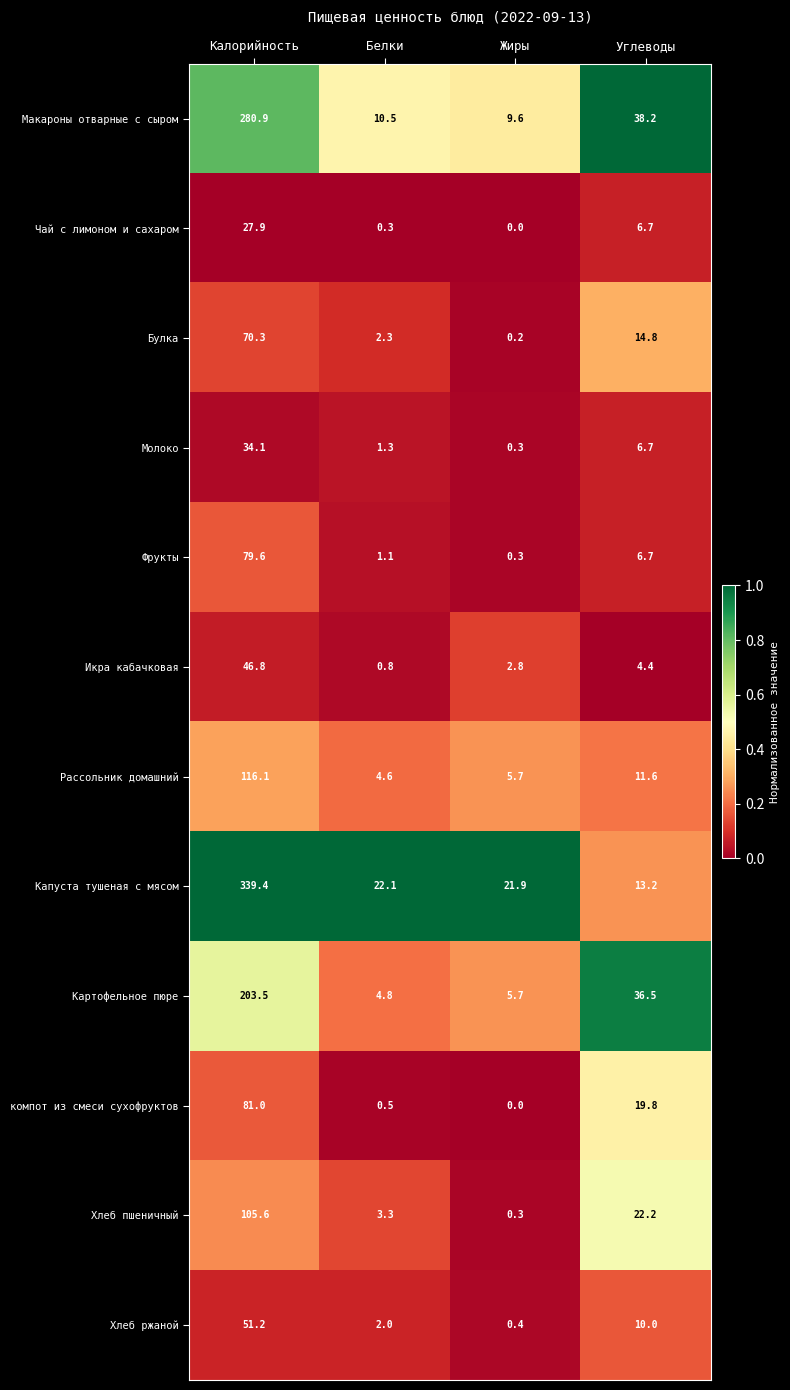

What is the minimum value for Макароны отварные с сыром?

9.6